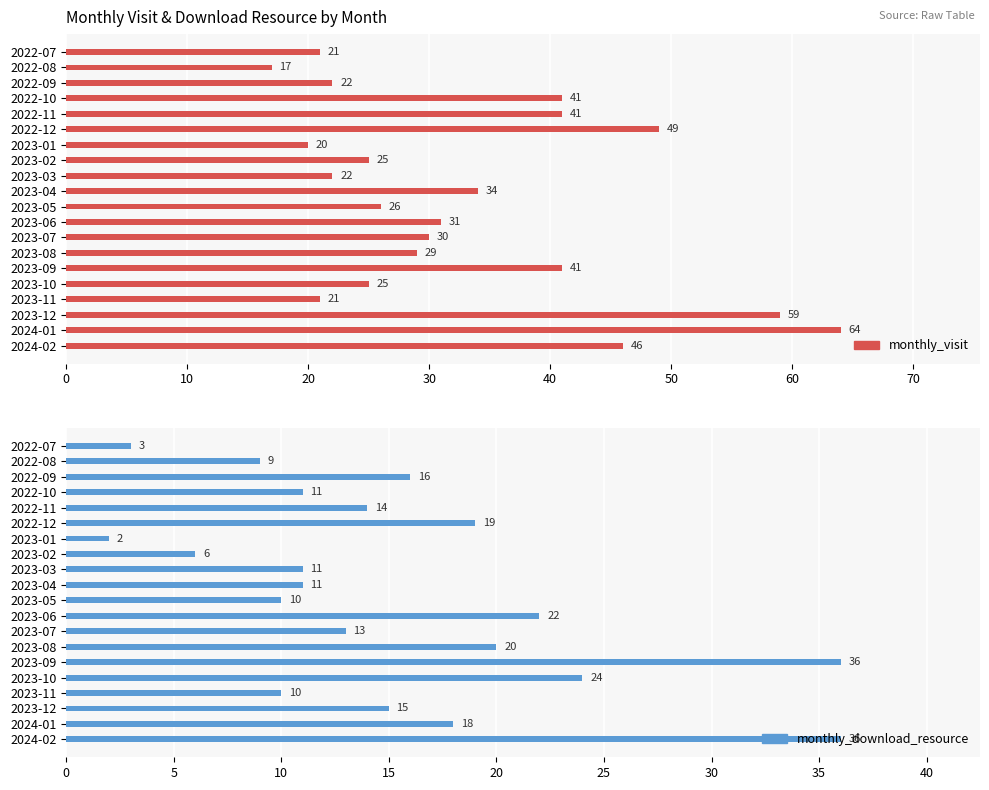

At how many categories does at least one series exceed 36?

7